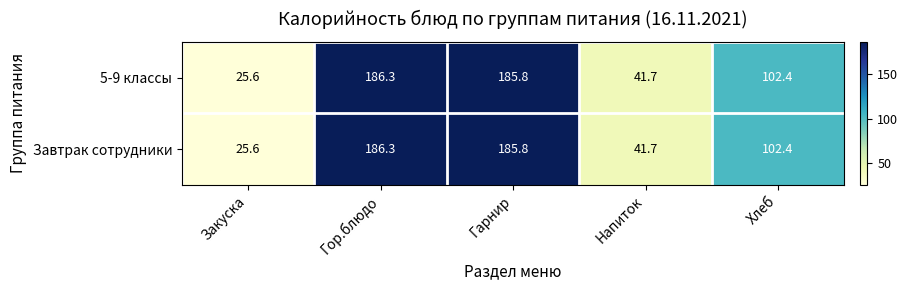

Rank the categories by Завтрак сотрудники value from lowest to highest.

Закуска, Напиток, Хлеб, Гарнир, Гор.блюдо